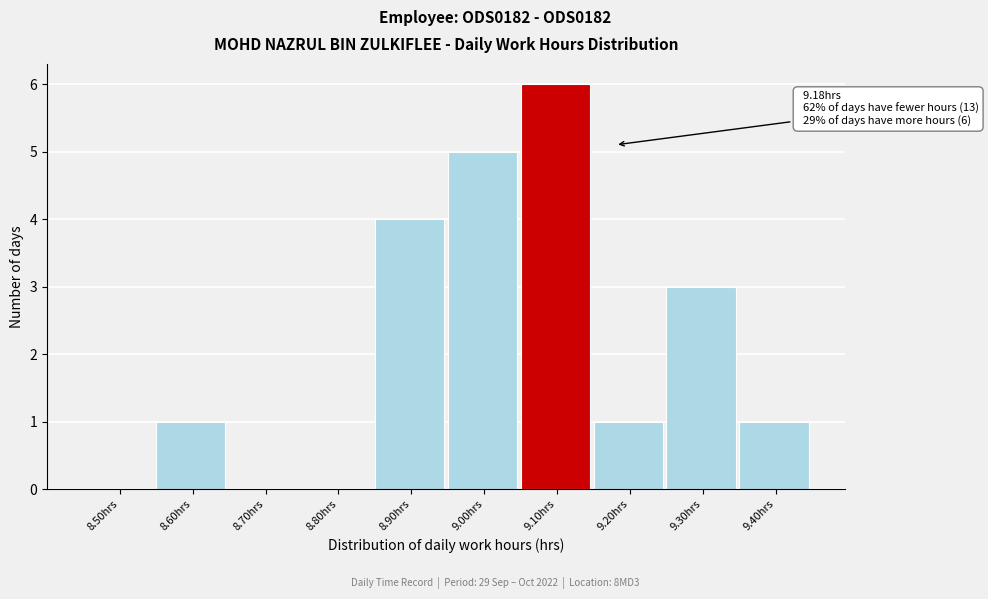

Reading left to right, extract all data points from this chart.

8.50hrs=0	8.60hrs=1	8.70hrs=0	8.80hrs=0	8.90hrs=4	9.00hrs=5	9.10hrs=6	9.20hrs=1	9.30hrs=3	9.40hrs=1